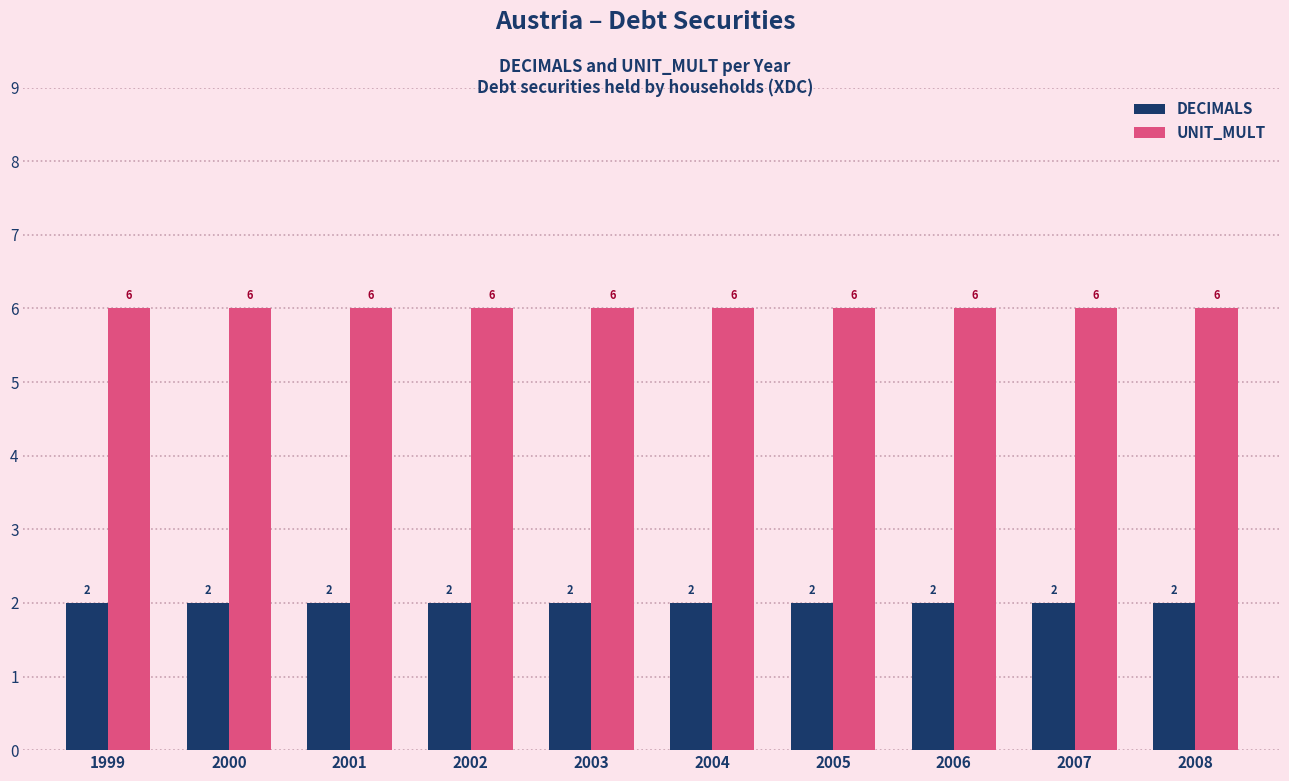

What is the value of the DECIMALS bar at the 8th from the left?

2